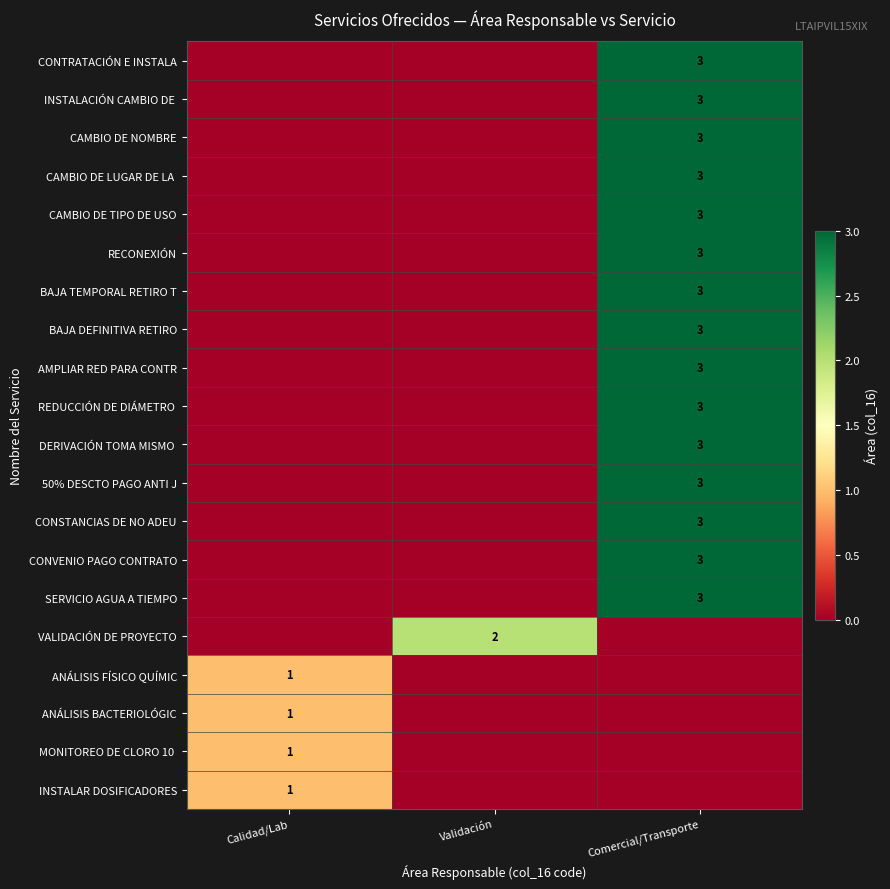

At which category is the sum across all series the highest?

Comercial/Transporte